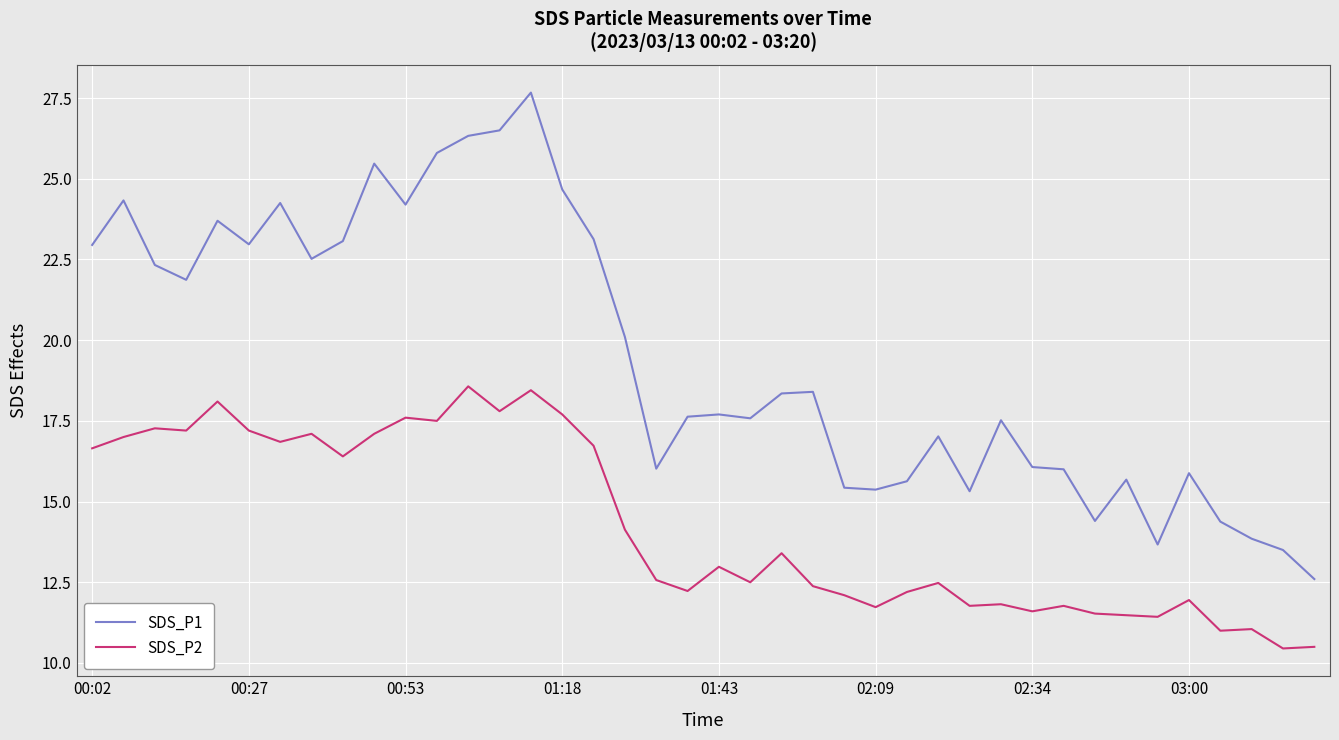

True or false: SDS_P2 and SDS_P1 intersect in this chart.

False